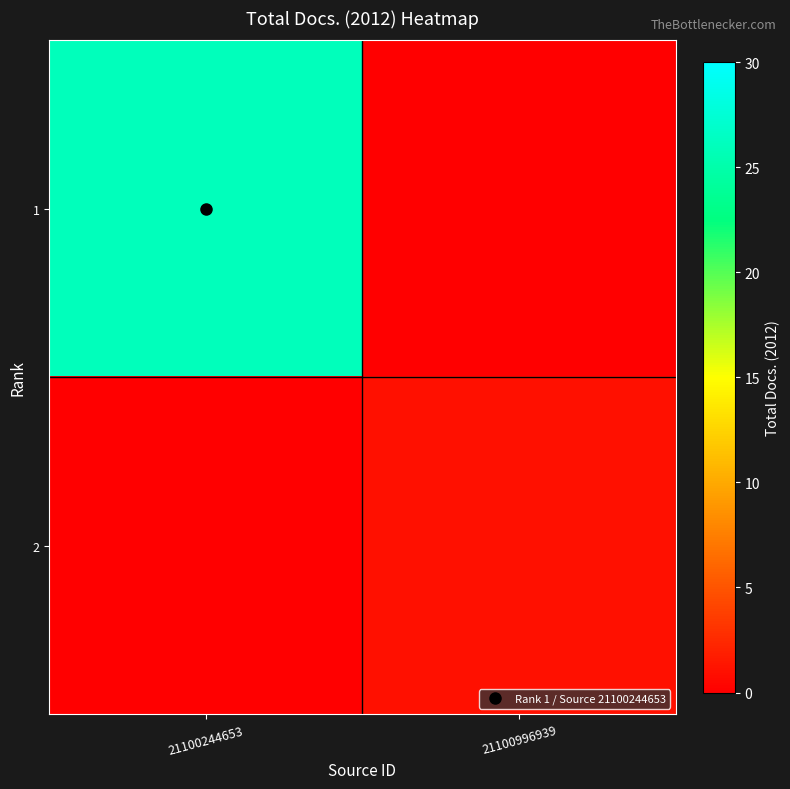

Reading left to right, list all the values displayed in this chart.

1: 21100244653=26	21100996939=0
2: 21100244653=0	21100996939=1